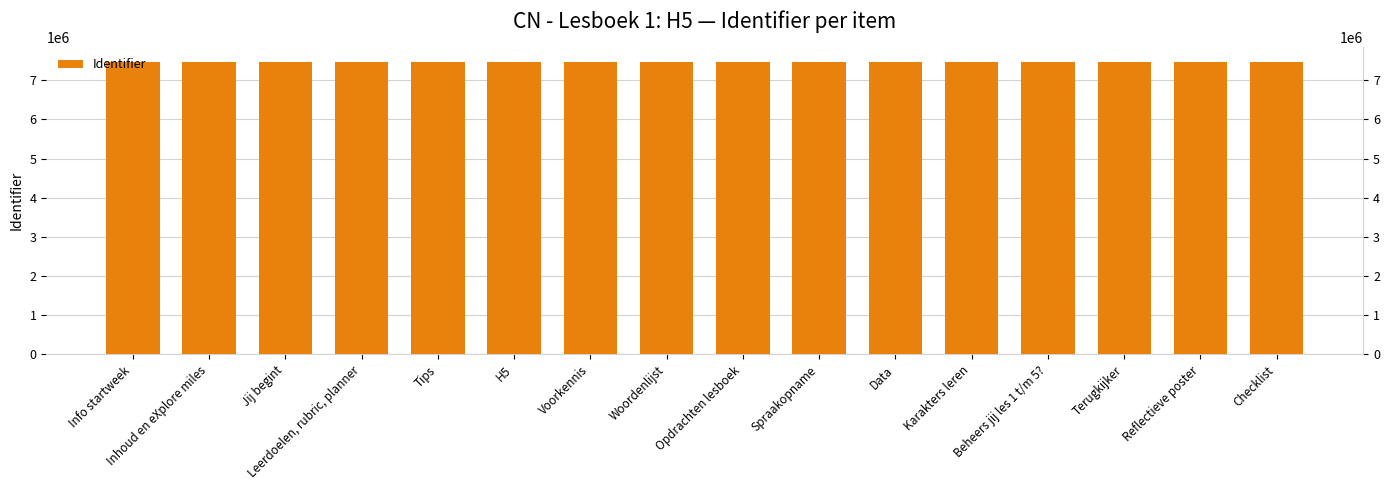

How many values are below 7474812?

8